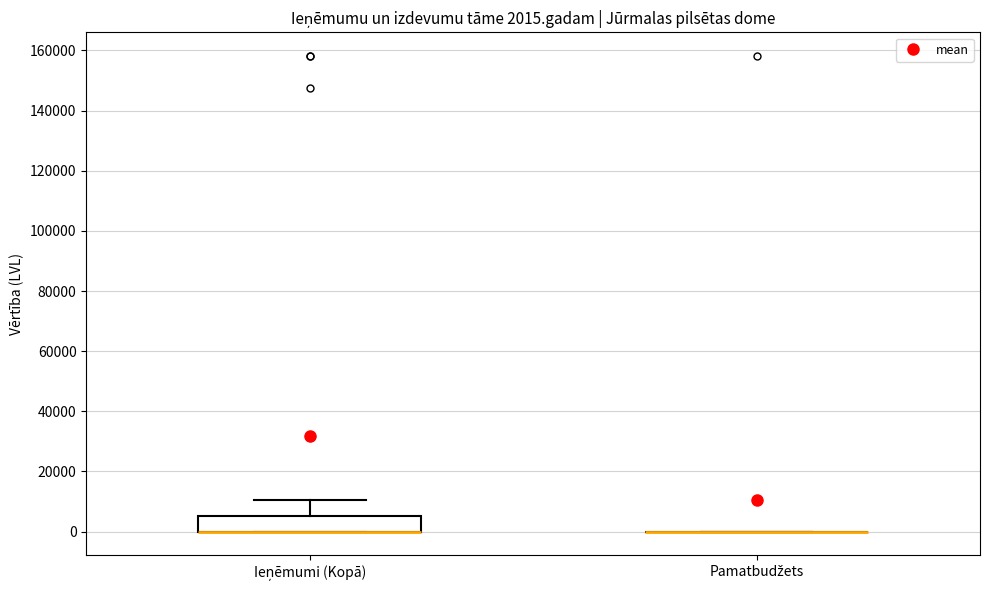

Comparing the boxes themselves (not the whiskers), which one is the tallest?

Ieņēmumi (Kopā)